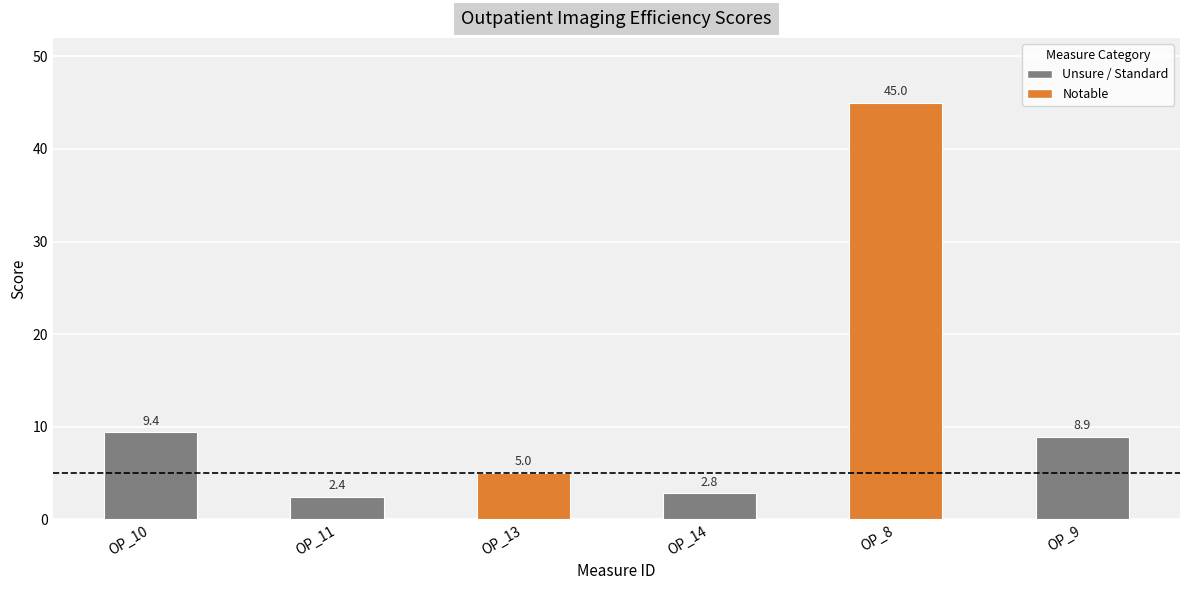

What is the label of the 4th bar from the left?

OP_14